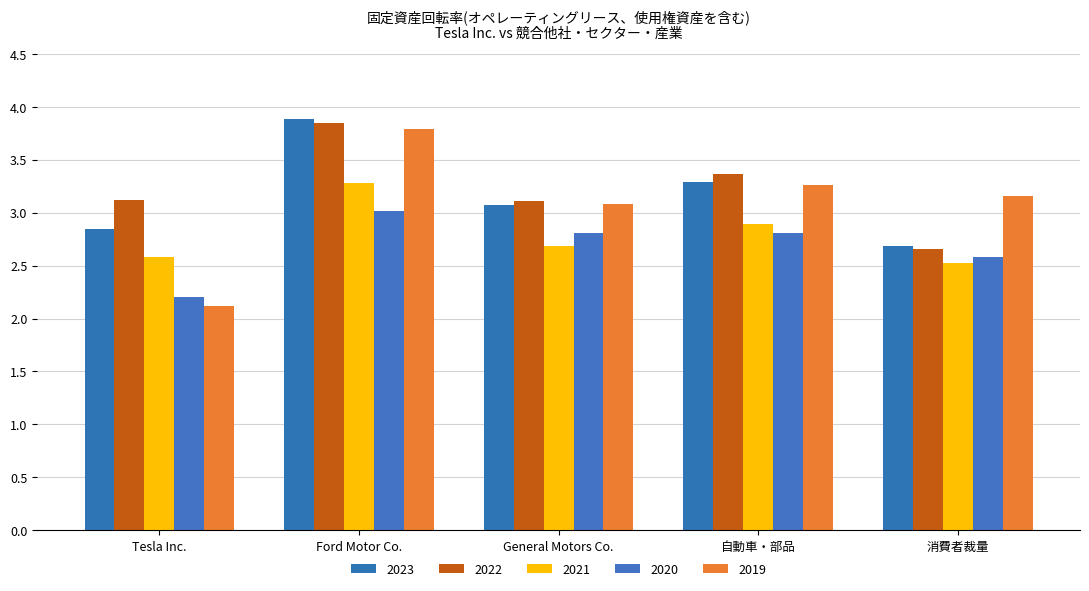

What position from the right is 消費者裁量?

1